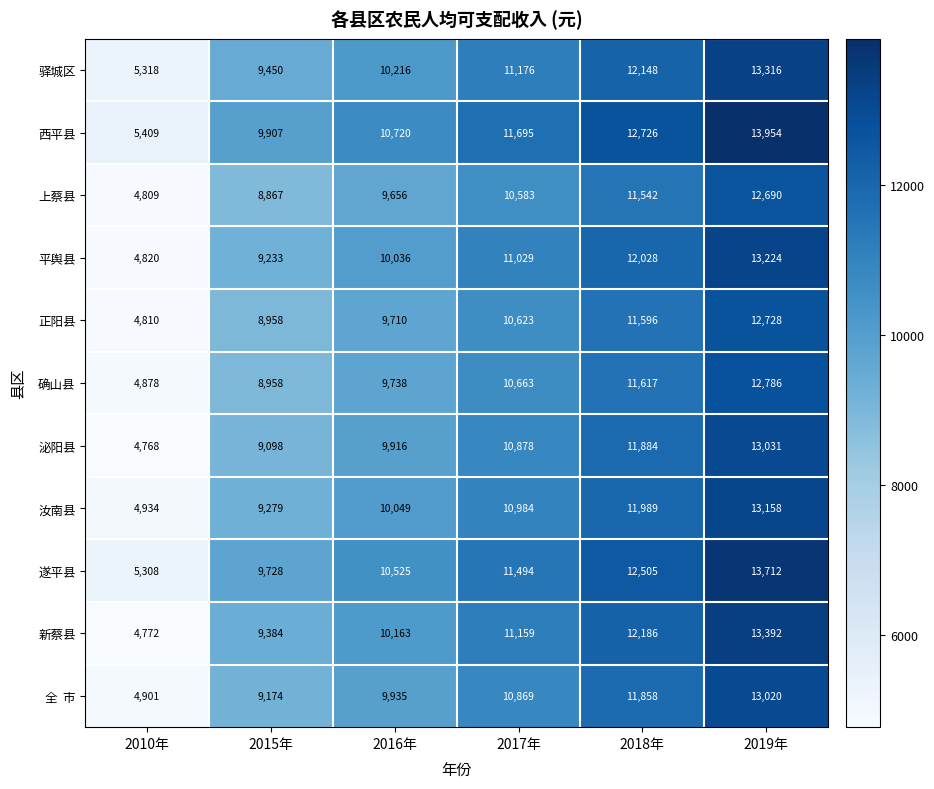

True or false: 平舆县 has a value of 6475 at 2010年.

False